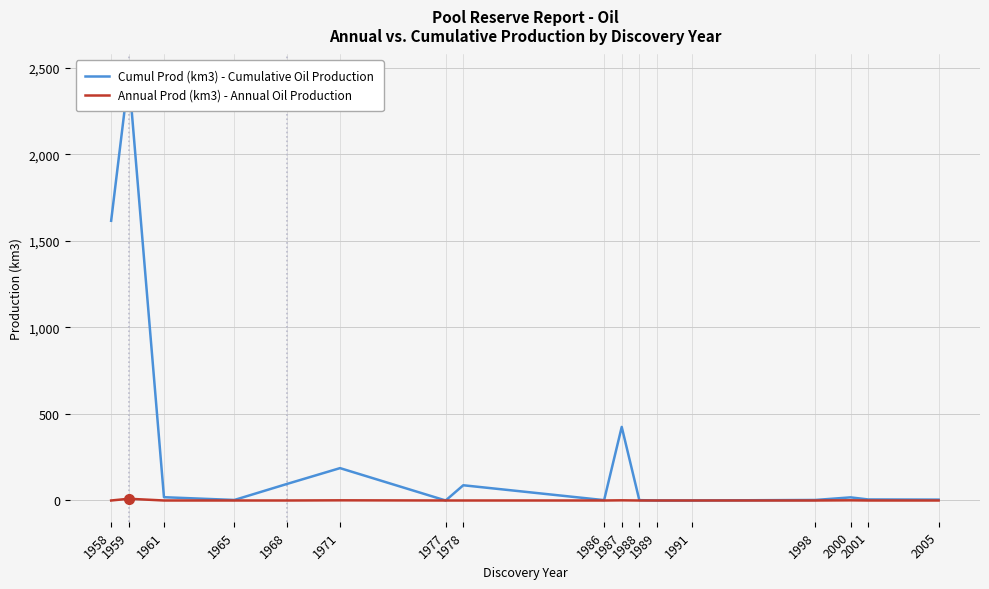

What is the average value of the Annual Prod (km3) - Annual Oil Production series?

1